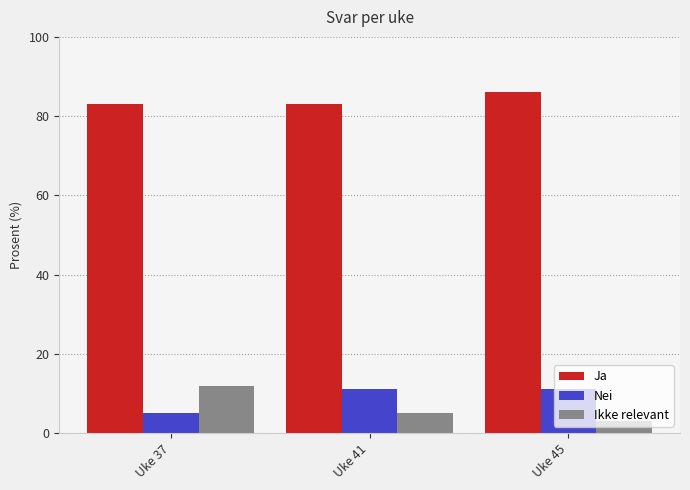

Reading left to right, what are all the values shown in this chart?

Ja: Uke 37=83	Uke 41=83	Uke 45=86
Nei: Uke 37=5	Uke 41=11	Uke 45=11
Ikke relevant: Uke 37=12	Uke 41=5	Uke 45=3